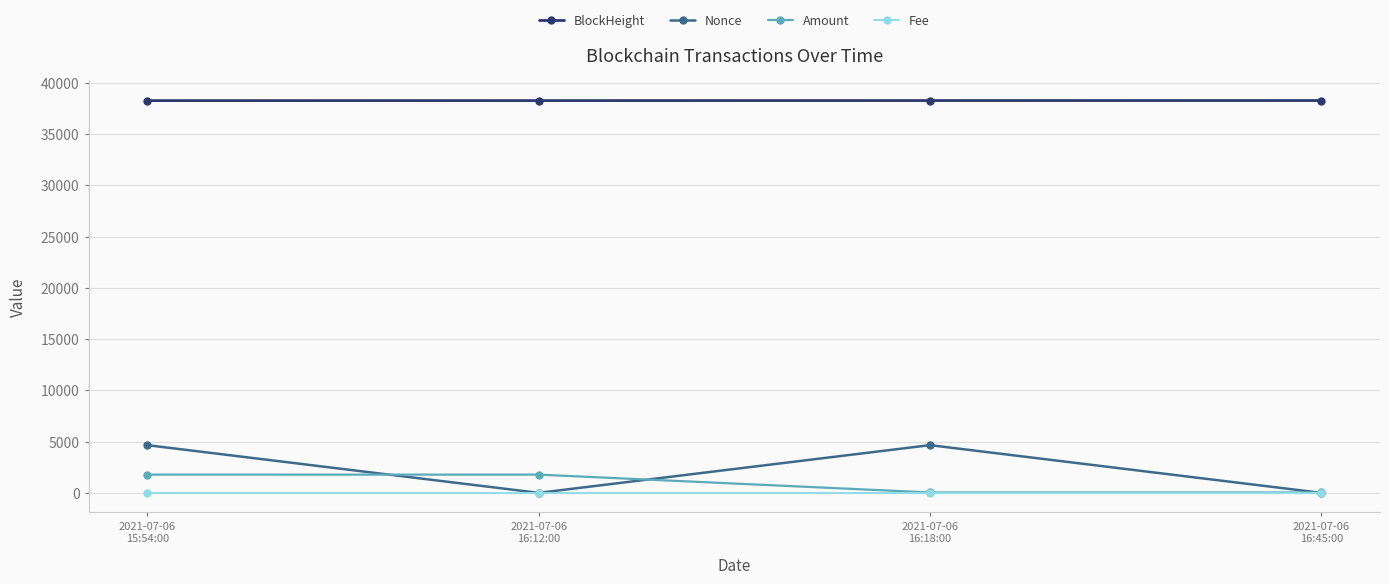

Read the Nonce value at 2021-07-06
15:54:00.

4653.0